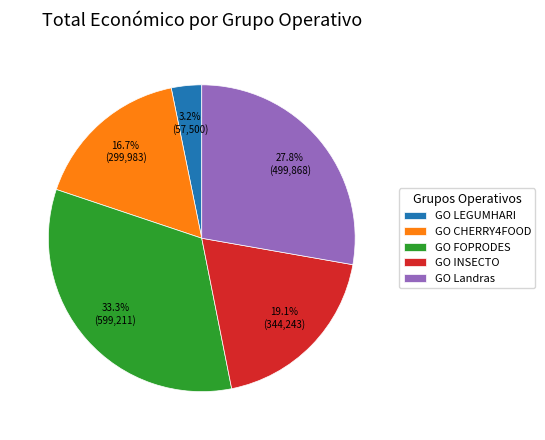

What is the ratio of the value at GO INSECTO to the value at GO Landras?

0.7